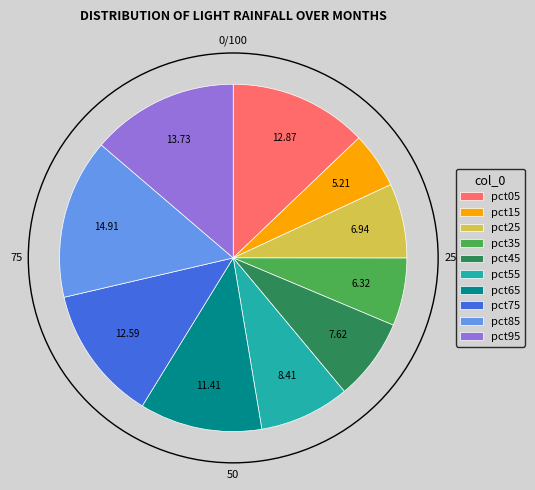

How many slices are in this pie chart?

10